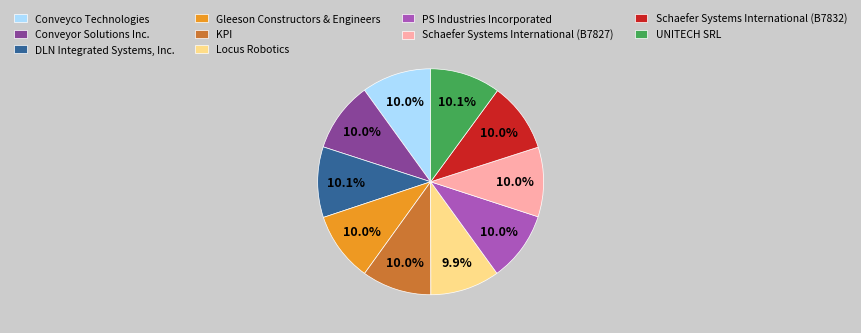

What is the ratio of the value at UNITECH SRL to the value at KPI?

1.0